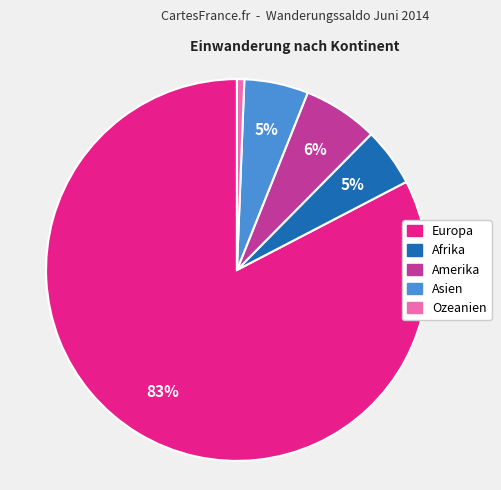

The Ozeanien slice represents 1% of the pie. True or false?

True